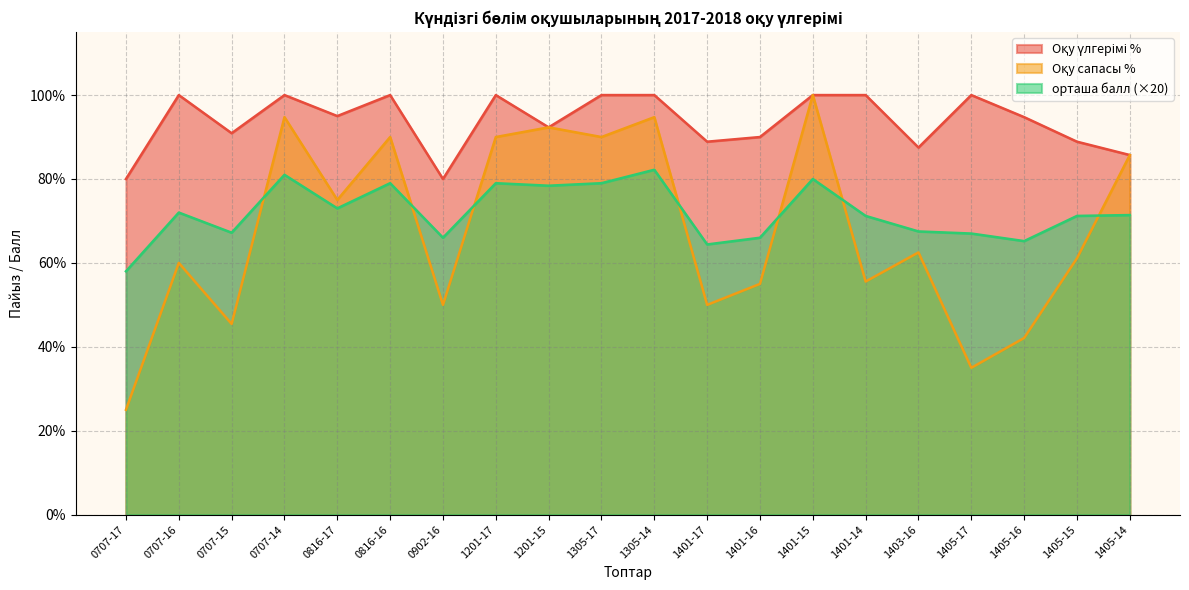

Which category has the lowest value in the орташа балл series?

0707-17